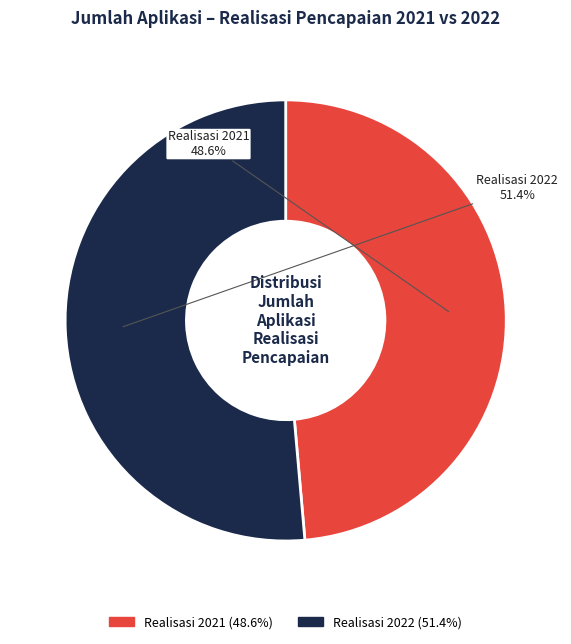

What is the smallest slice in the pie chart?

Realisasi 2021